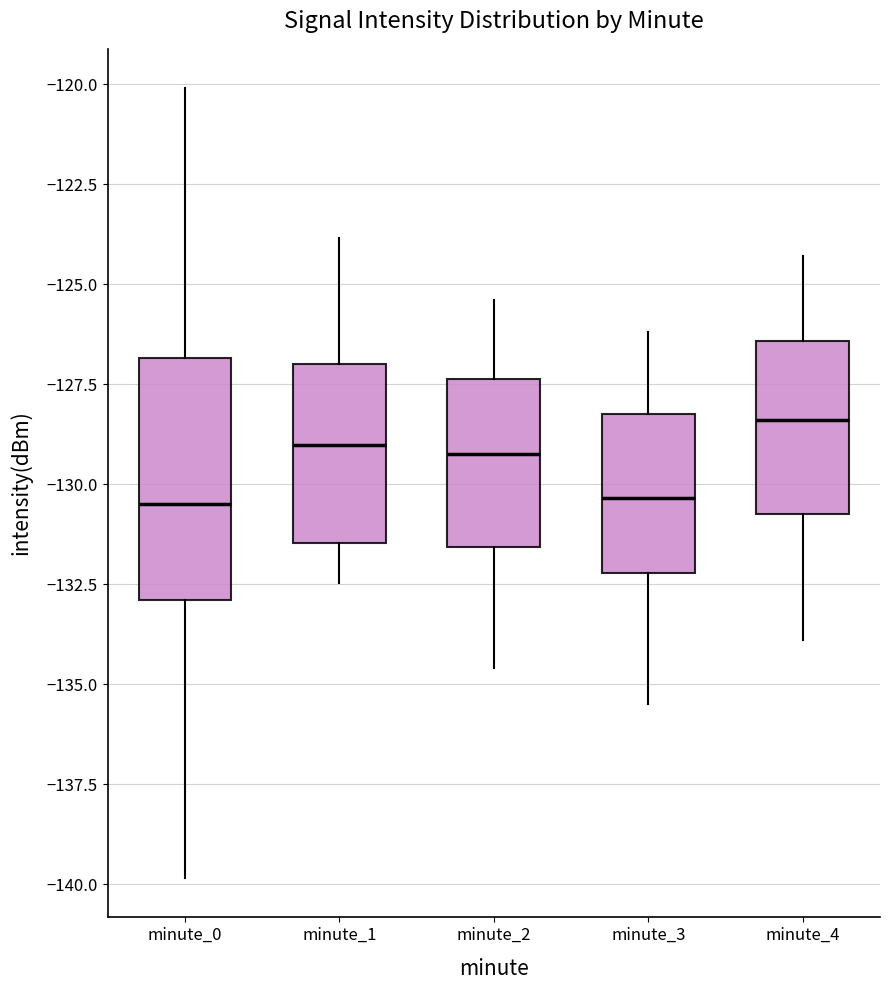

Where is the upper edge of the box for minute_2 on the y-axis? The values are not printed on the chart, so give them approximately, as read against the axis.

-127.5